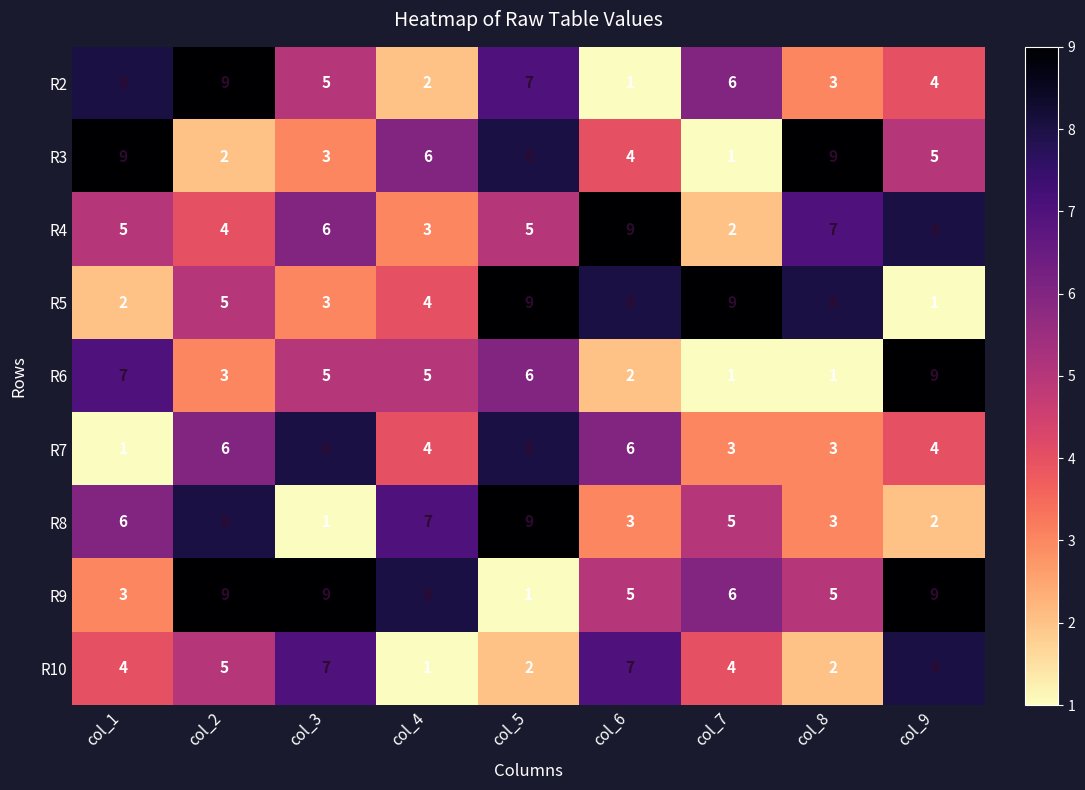

What value does the R6 series have at col_5?

6